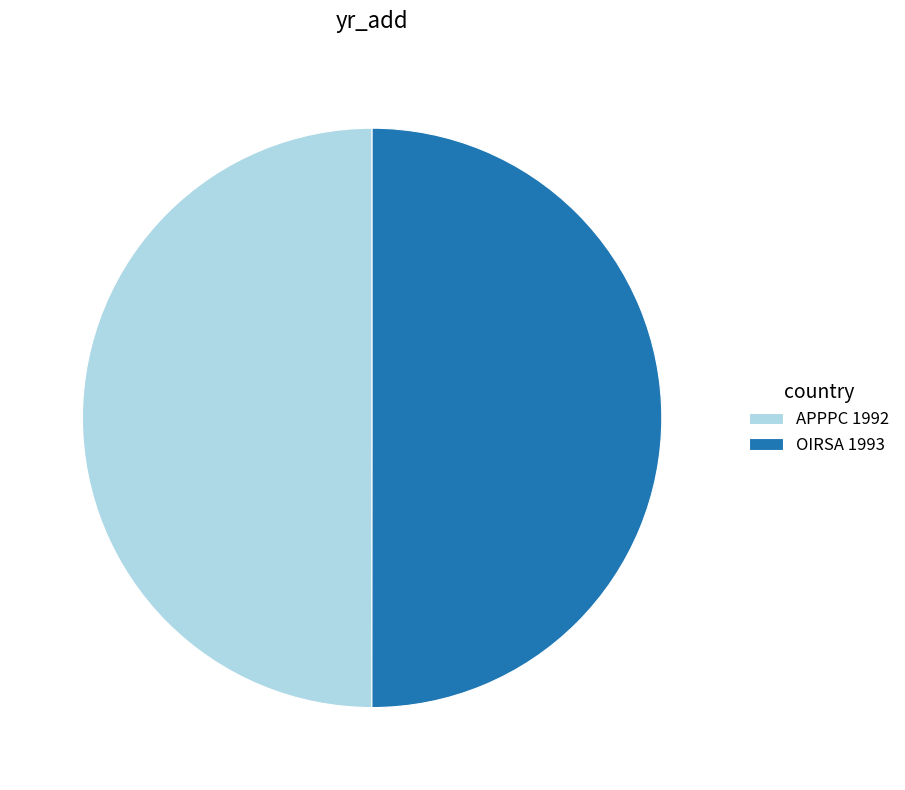

What is the ratio of the value at APPPC 1992 to the value at OIRSA 1993?

1.0